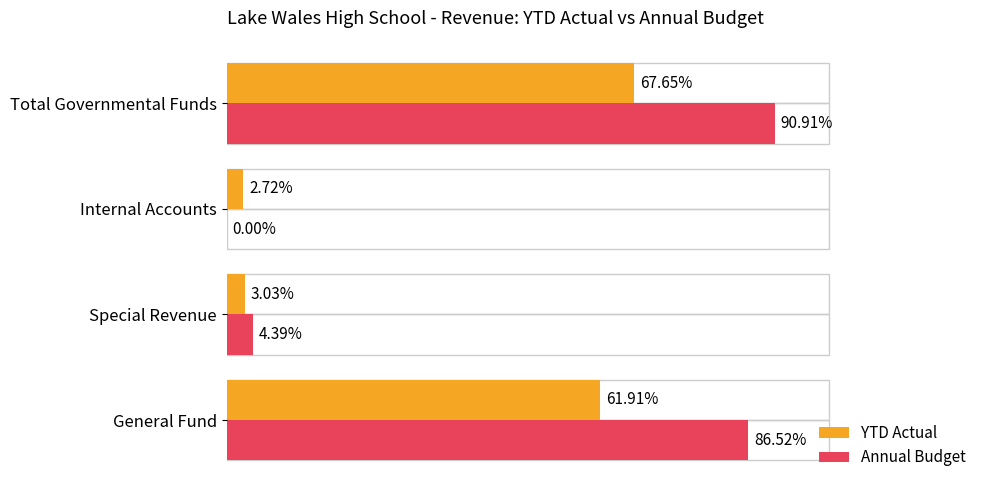

Rank the series by their maximum value, from highest to lowest.

Annual Budget, YTD Actual